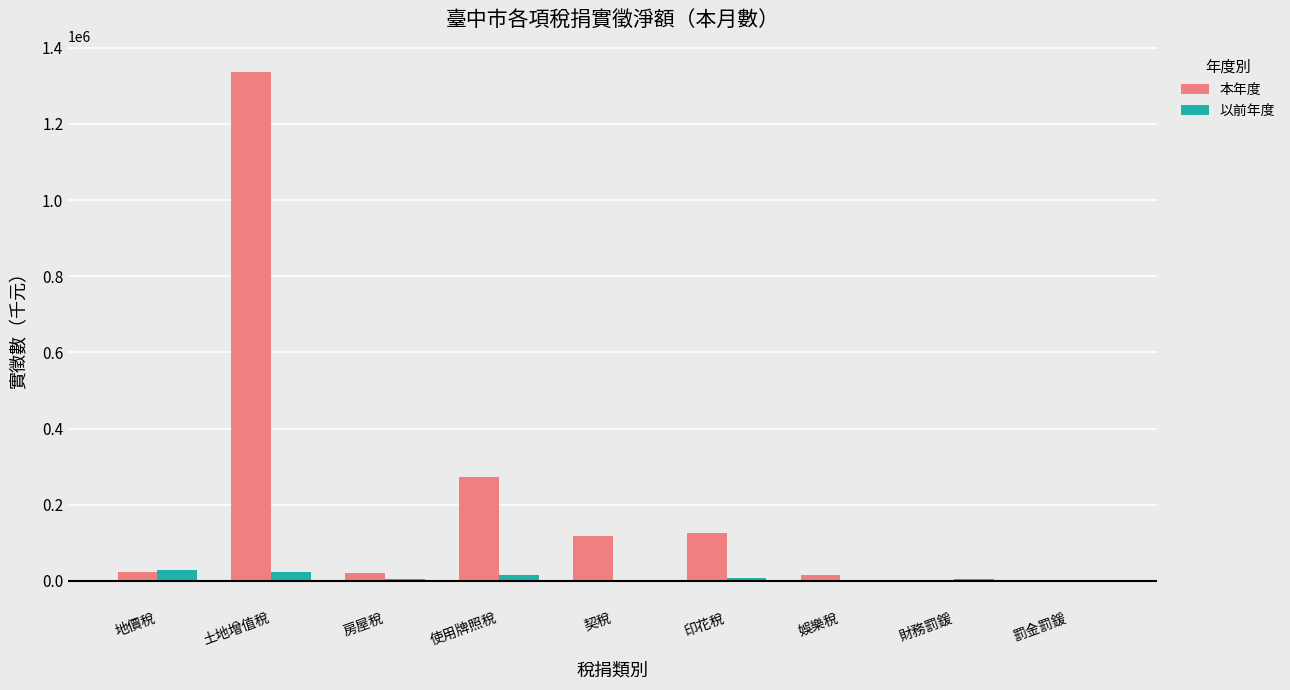

What is the sum of the 以前年度 values at 財務罰鍰 and 契稅?

3553.8